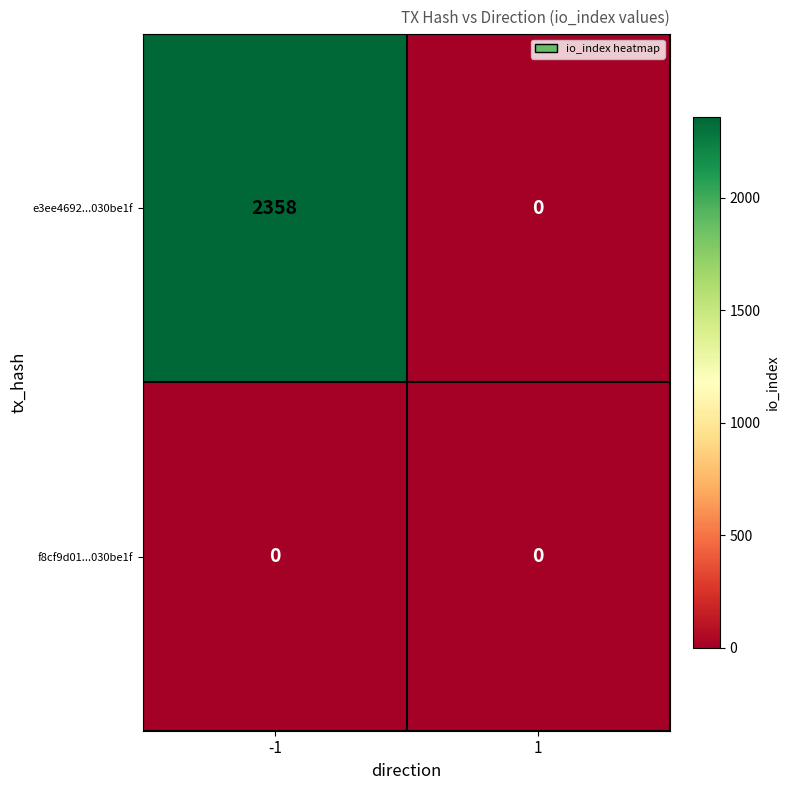

Rank the series by their maximum value, from lowest to highest.

f8cf9d01...030be1f, e3ee4692...030be1f